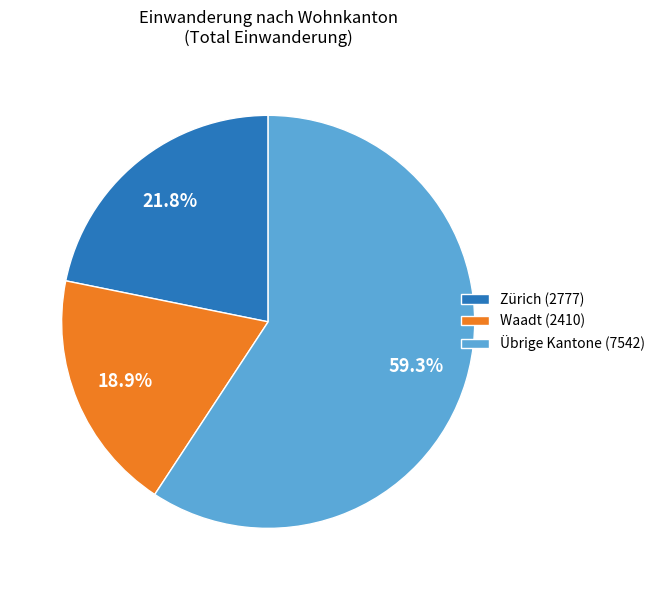

What is the smallest slice in the pie chart?

Waadt (2410)